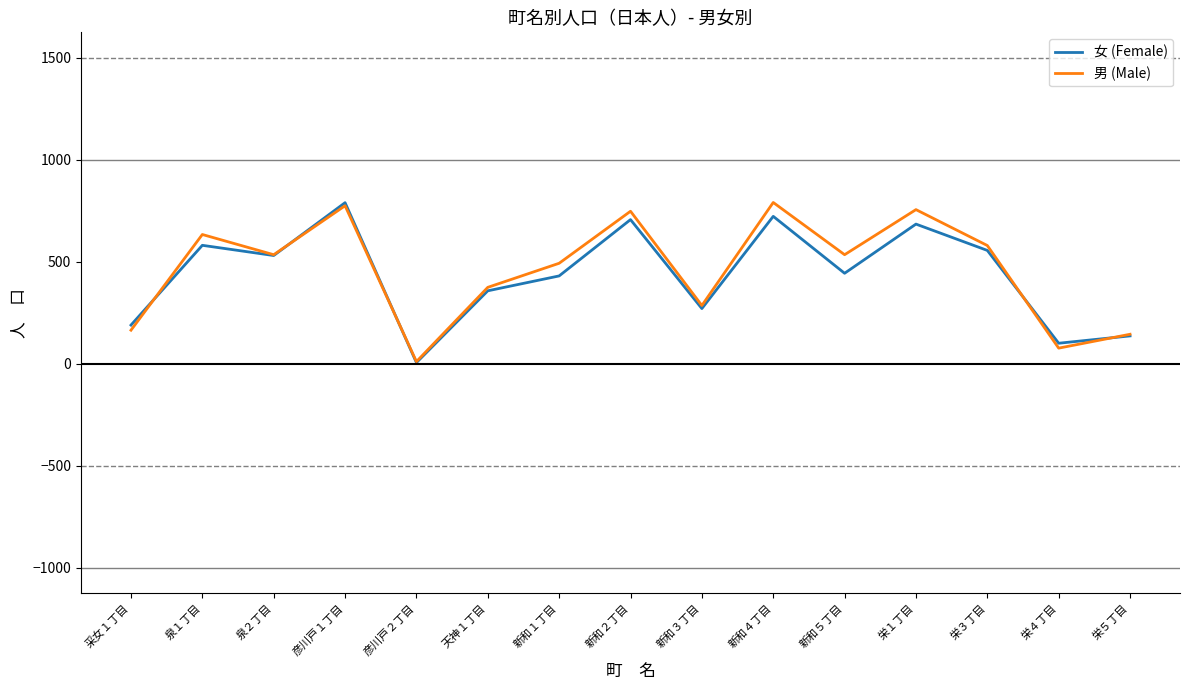

List the series in order of their overall mean, lowest first.

女 (Female), 男 (Male)